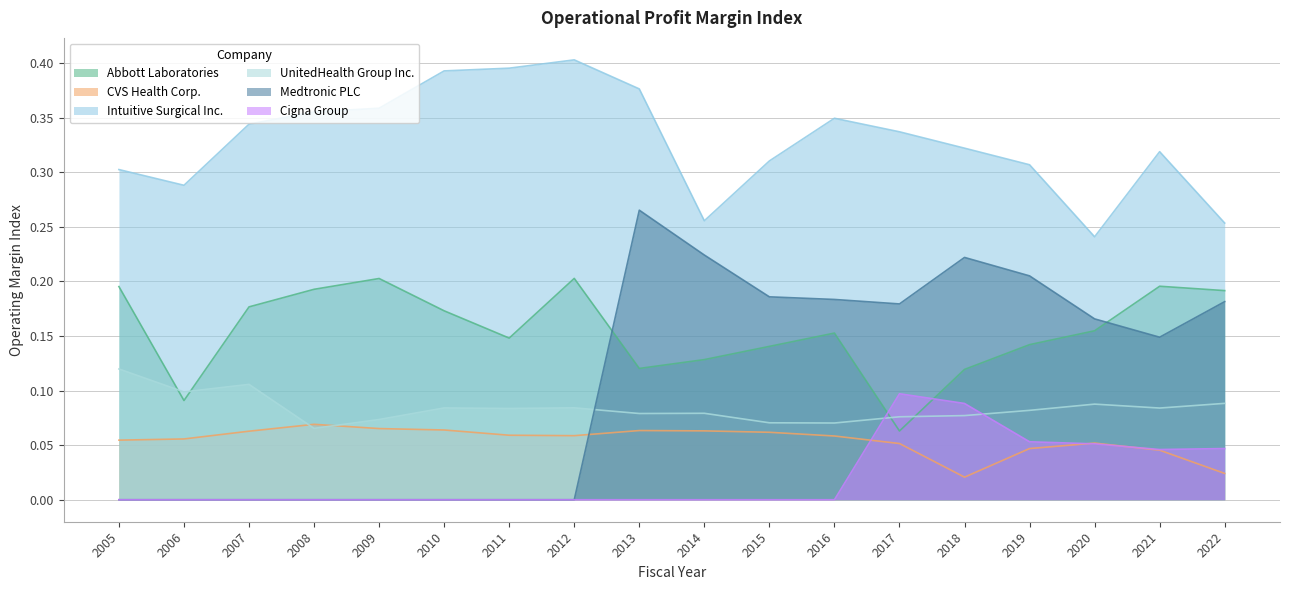

Reading left to right, what are all the values shown in this chart?

Abbott Laboratories: 2005=0.2	2006=0.1	2007=0.2	2008=0.2	2009=0.2	2010=0.2	2011=0.1	2012=0.2	2013=0.1	2014=0.1	2015=0.1	2016=0.2	2017=0.1	2018=0.1	2019=0.1	2020=0.2	2021=0.2	2022=0.2
CVS Health Corp.: 2005=0.1	2006=0.1	2007=0.1	2008=0.1	2009=0.1	2010=0.1	2011=0.1	2012=0.1	2013=0.1	2014=0.1	2015=0.1	2016=0.1	2017=0.1	2018=0.0	2019=0.0	2020=0.1	2021=0.0	2022=0.0
Intuitive Surgical Inc.: 2005=0.3	2006=0.3	2007=0.3	2008=0.4	2009=0.4	2010=0.4	2011=0.4	2012=0.4	2013=0.4	2014=0.3	2015=0.3	2016=0.3	2017=0.3	2018=0.3	2019=0.3	2020=0.2	2021=0.3	2022=0.3
UnitedHealth Group Inc.: 2005=0.1	2006=0.1	2007=0.1	2008=0.1	2009=0.1	2010=0.1	2011=0.1	2012=0.1	2013=0.1	2014=0.1	2015=0.1	2016=0.1	2017=0.1	2018=0.1	2019=0.1	2020=0.1	2021=0.1	2022=0.1
Medtronic PLC: 2005=0.0	2006=0.0	2007=0.0	2008=0.0	2009=0.0	2010=0.0	2011=0.0	2012=0.0	2013=0.3	2014=0.2	2015=0.2	2016=0.2	2017=0.2	2018=0.2	2019=0.2	2020=0.2	2021=0.1	2022=0.2
Cigna Group: 2005=0.0	2006=0.0	2007=0.0	2008=0.0	2009=0.0	2010=0.0	2011=0.0	2012=0.0	2013=0.0	2014=0.0	2015=0.0	2016=0.0	2017=0.1	2018=0.1	2019=0.1	2020=0.1	2021=0.0	2022=0.0